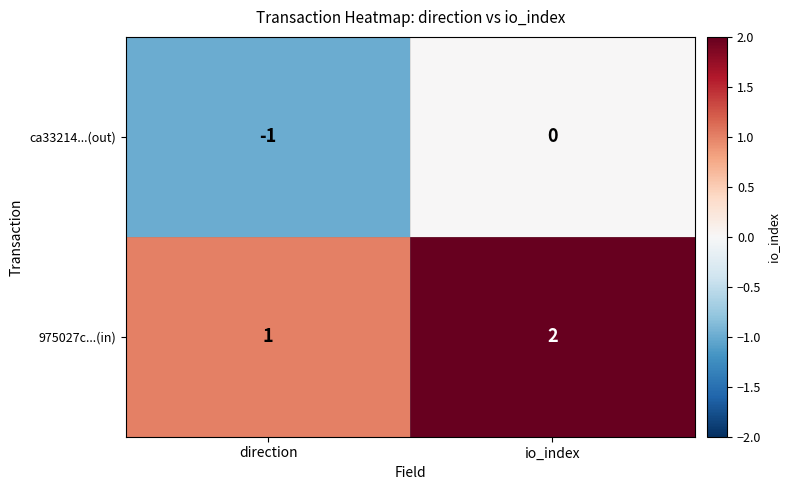

Is it true that ca33214...(out) equals -1 at direction?

True